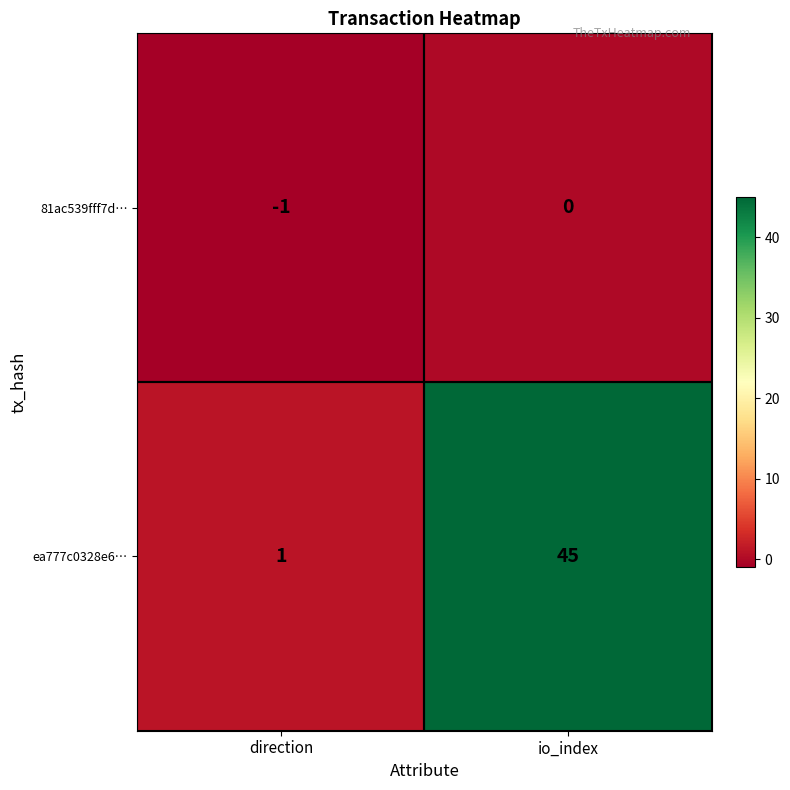

Which series changed the most between direction and io_index?

ea777c0328e6…